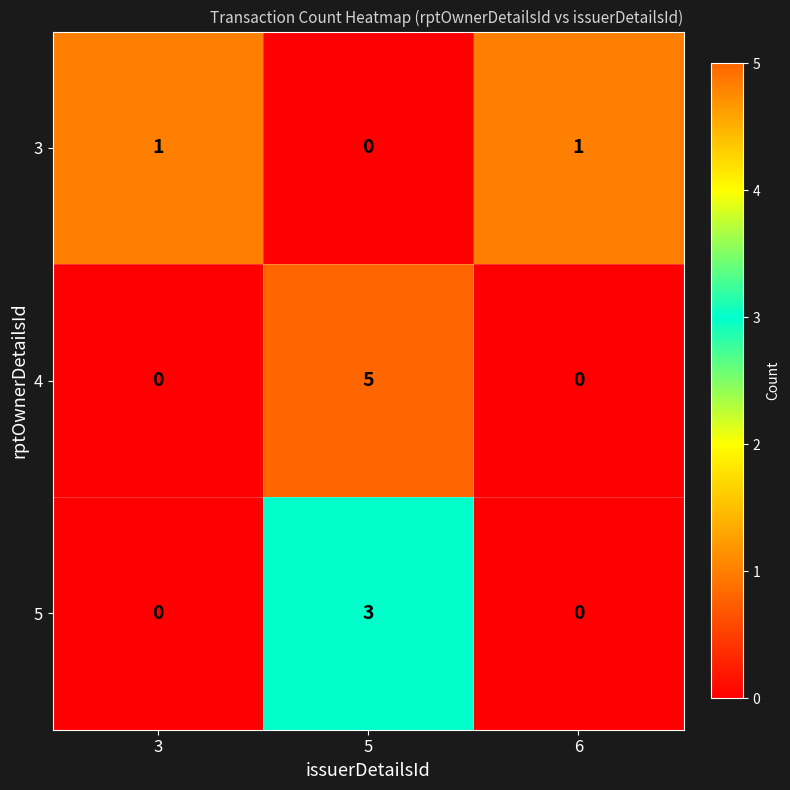

At which category is the sum across all series the highest?

5